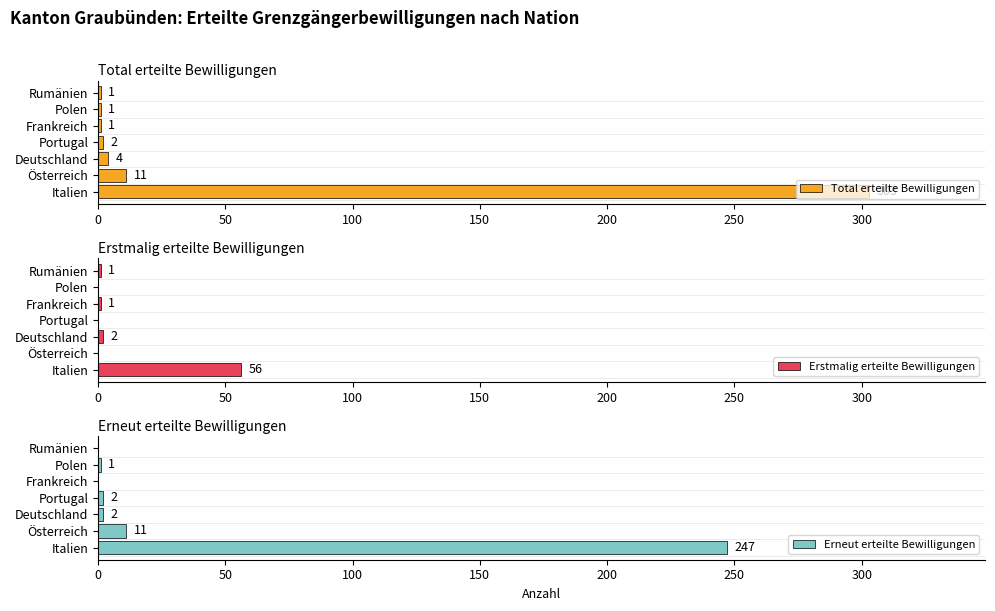

True or false: Erstmalig erteilte Bewilligungen has a value of -32 at Österreich.

False